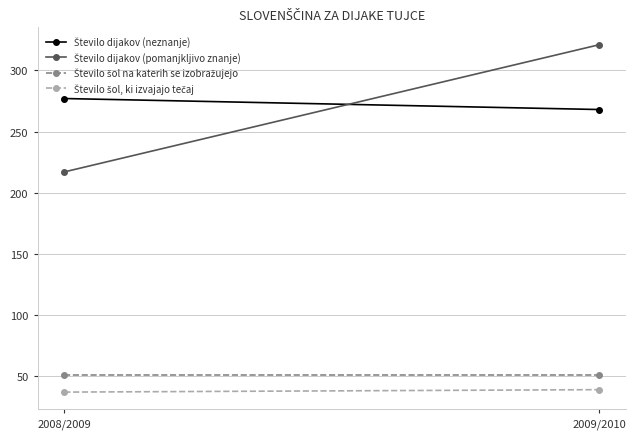

How many Število dijakov (neznanje) values are between 268 and 277?

2